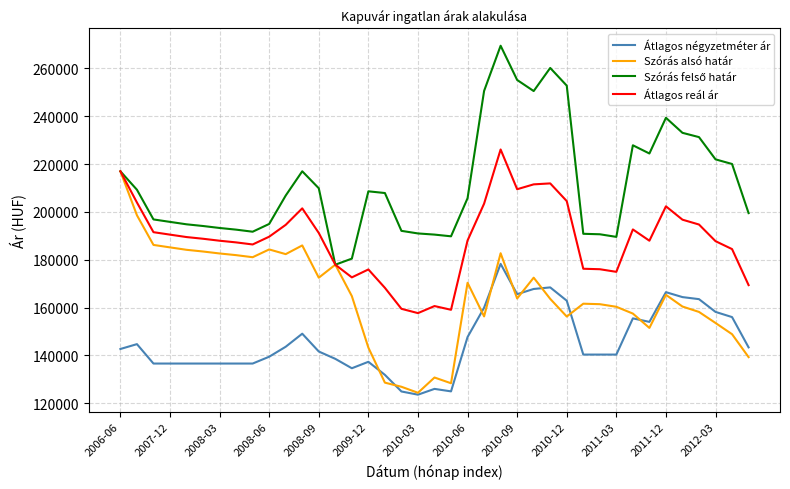

What is the smallest value displayed?

123564